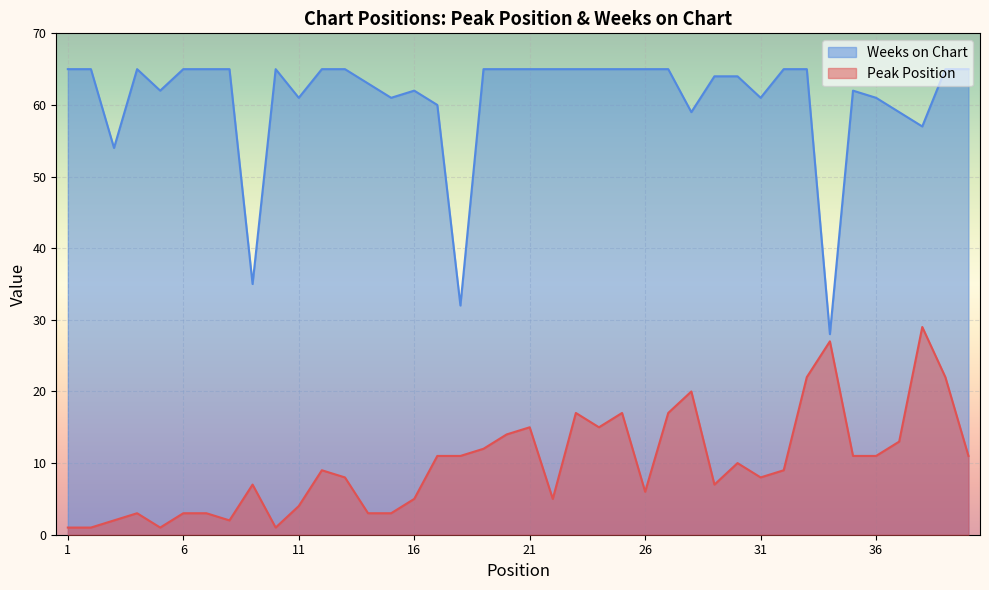

The value of Peak Position at 27 is 17. True or false?

True